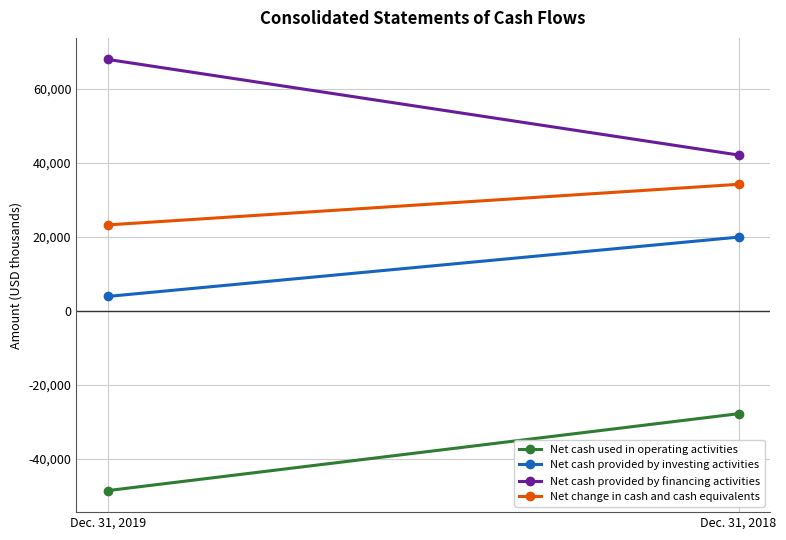

Rank the series by their maximum value, from lowest to highest.

Net cash used in operating activities, Net cash provided by investing activities, Net change in cash and cash equivalents, Net cash provided by financing activities